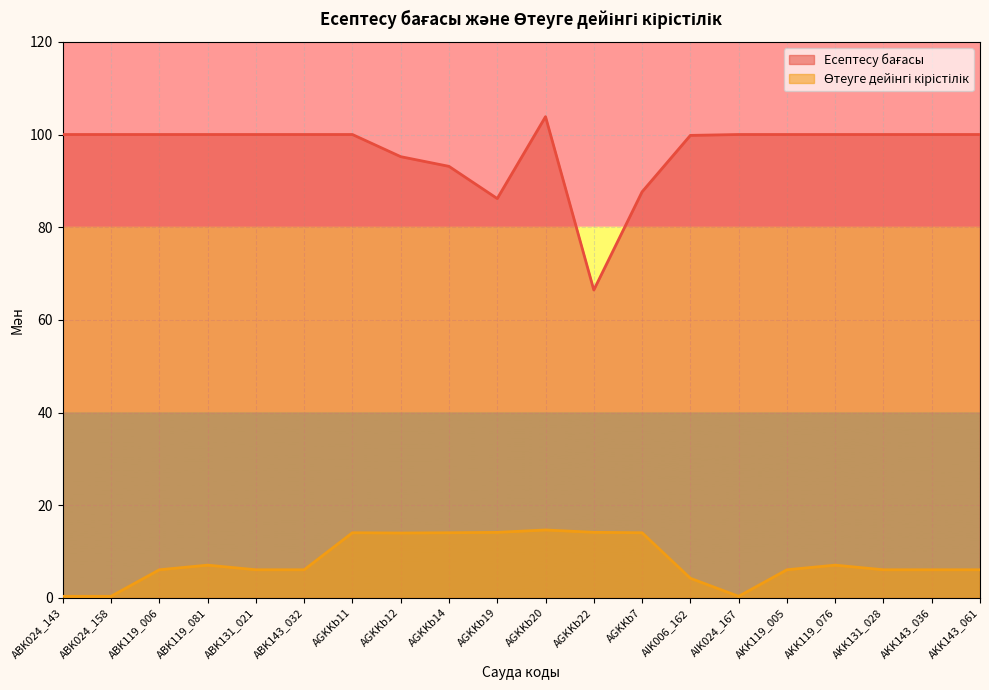

Reading right to left, transcribe all the data shown in this chart.

Есептесу бағасы: AKK143_061=100.0	AKK143_036=100.0	AKK131_028=100.0	AKK119_076=100.0	AKK119_005=100.0	AIK024_167=100.0	AIK006_162=99.8	AGKKb7=87.6	AGKKb22=66.5	AGKKb20=103.8	AGKKb19=86.2	AGKKb14=93.1	AGKKb12=95.2	AGKKb11=100.0	ABK143_032=100.0	ABK131_021=100.0	ABK119_081=100.0	ABK119_006=100.0	ABK024_158=100.0	ABK024_143=100.0
Өтеуге дейінгі кірістілік: AKK143_061=6.1	AKK143_036=6.1	AKK131_028=6.1	AKK119_076=7.1	AKK119_005=6.1	AIK024_167=0.3	AIK006_162=4.2	AGKKb7=14.1	AGKKb22=14.2	AGKKb20=14.7	AGKKb19=14.2	AGKKb14=14.1	AGKKb12=14.0	AGKKb11=14.1	ABK143_032=6.1	ABK131_021=6.1	ABK119_081=7.1	ABK119_006=6.1	ABK024_158=0.3	ABK024_143=0.3